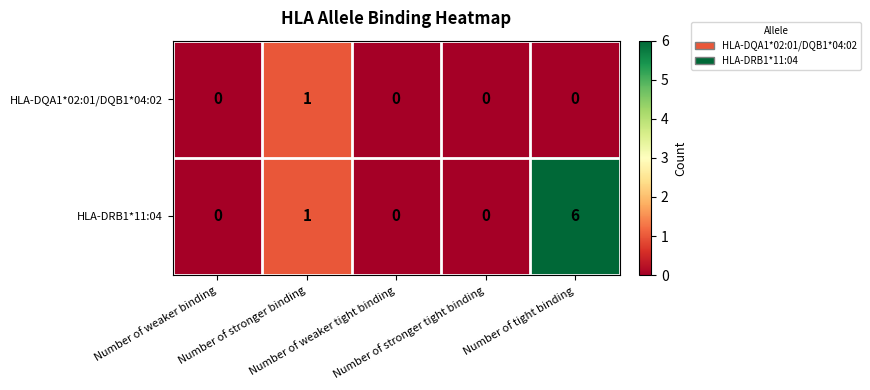

What is the maximum value shown in the chart?

6